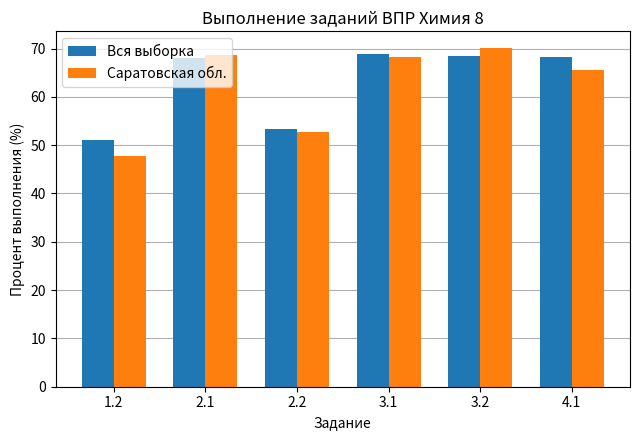

What position from the right is 4.1?

1